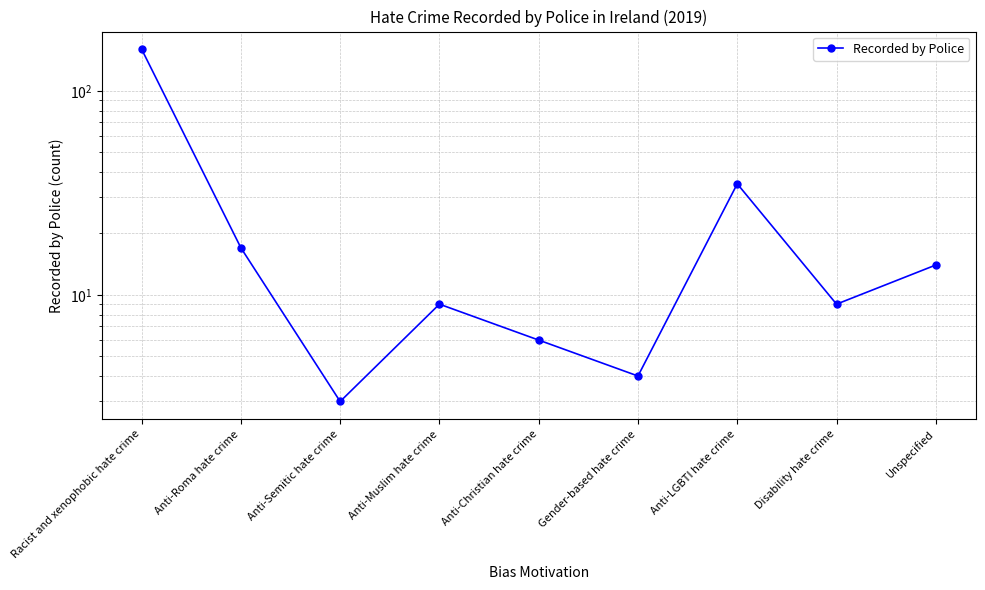

What is the label of the 3rd point from the left?

Anti-Semitic hate crime